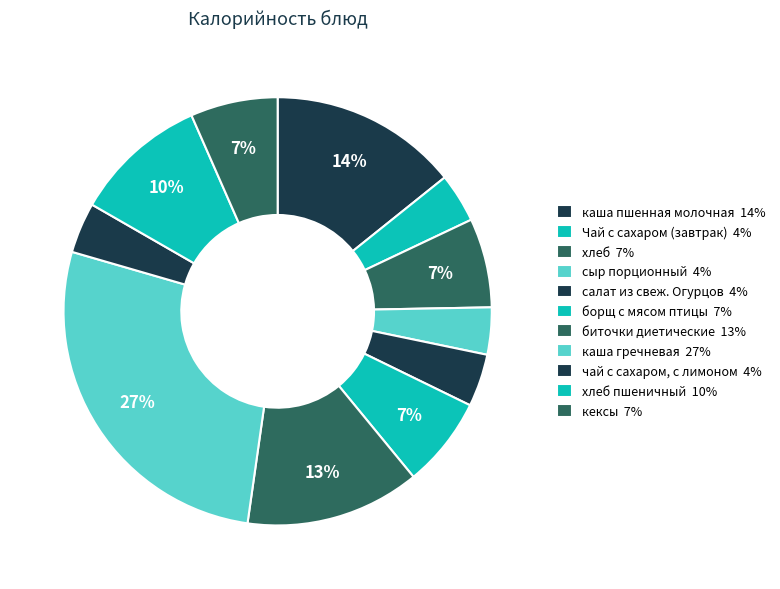

Count the number of slices in the pie.

11